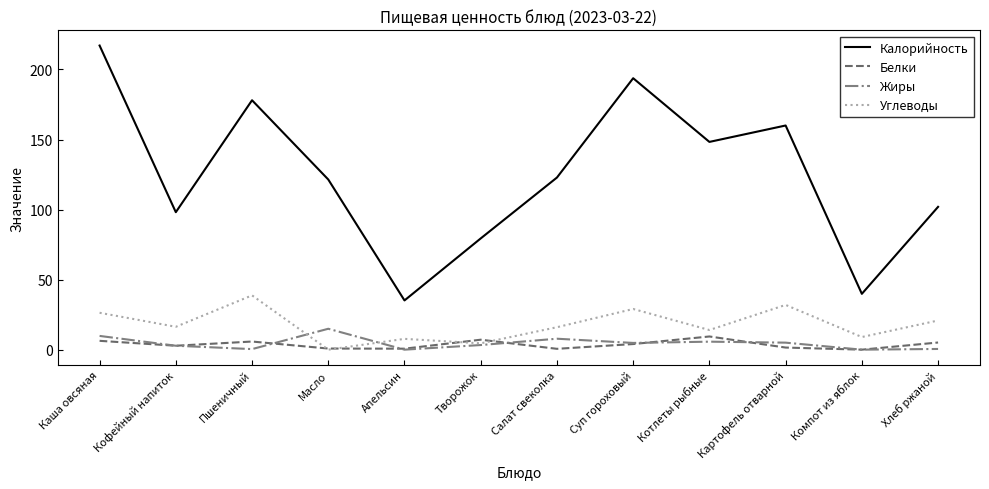

True or false: Углеводы and Калорийность cross at least once.

False